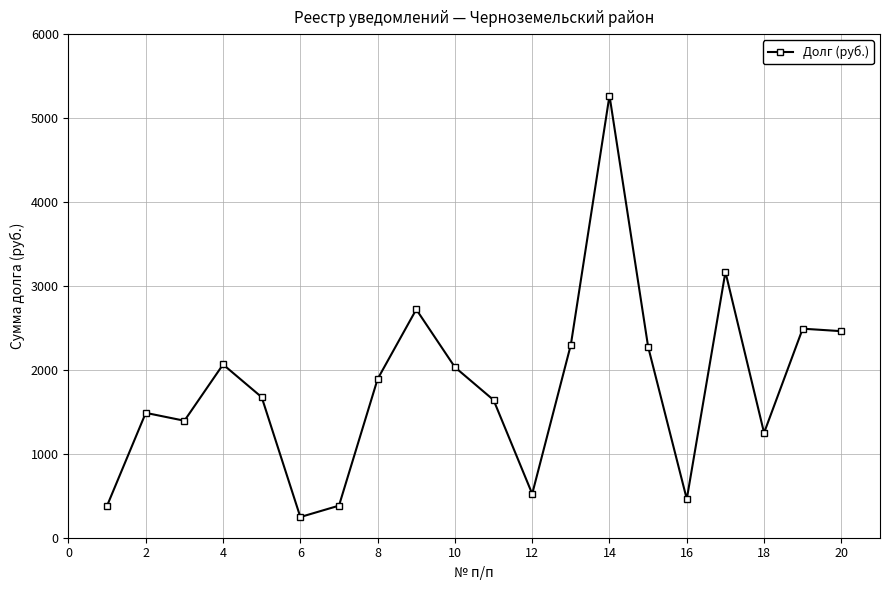

What is the sum of all values?

36105.0